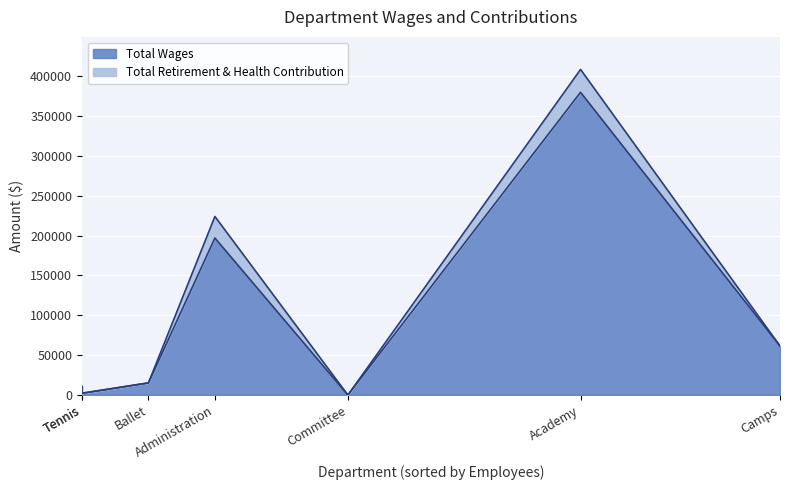

True or false: Total Wages has more than 2 points higher than both neighbors.

False